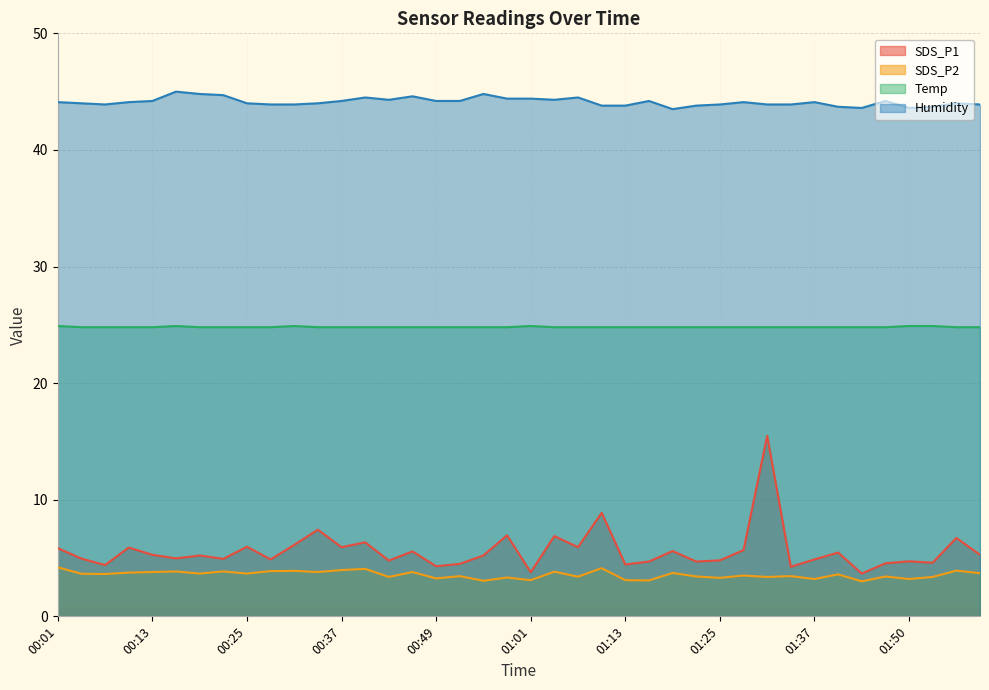

At how many categories does at least one series exceed 5?

40